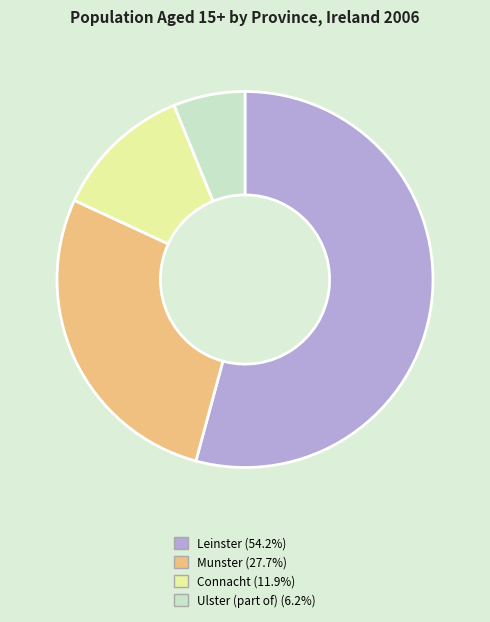

Combined, do Munster and Ulster (part of) account for over 50%?

No